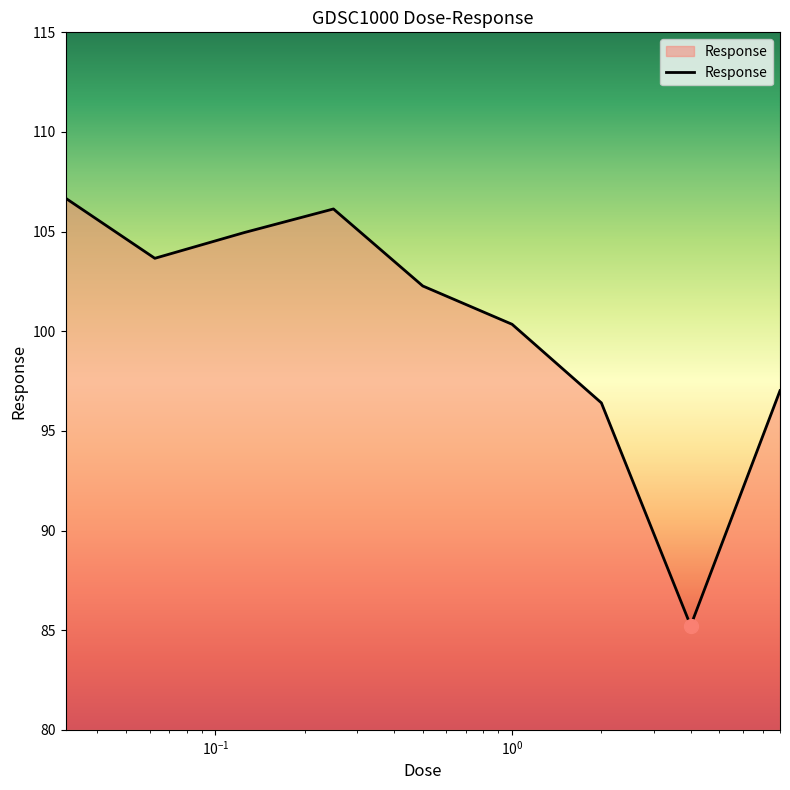

What is the minimum value shown in the chart?

85.2